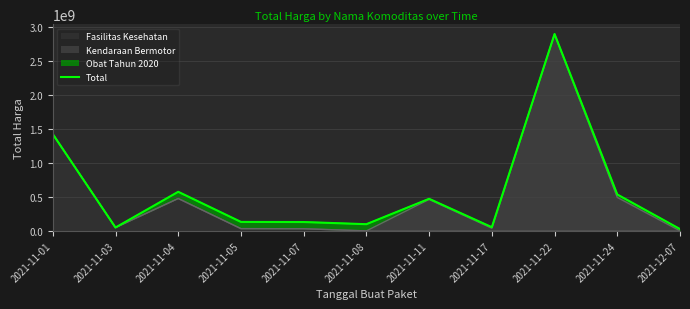

What is the value of the 2nd point from the left?

50063640